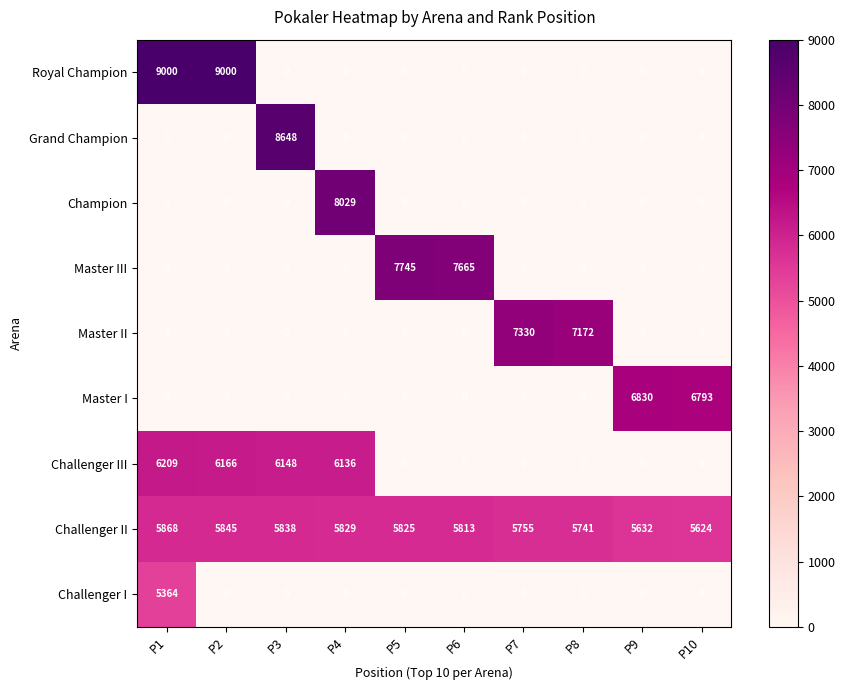

Where is Challenger III nearest to the value 3104?

P4